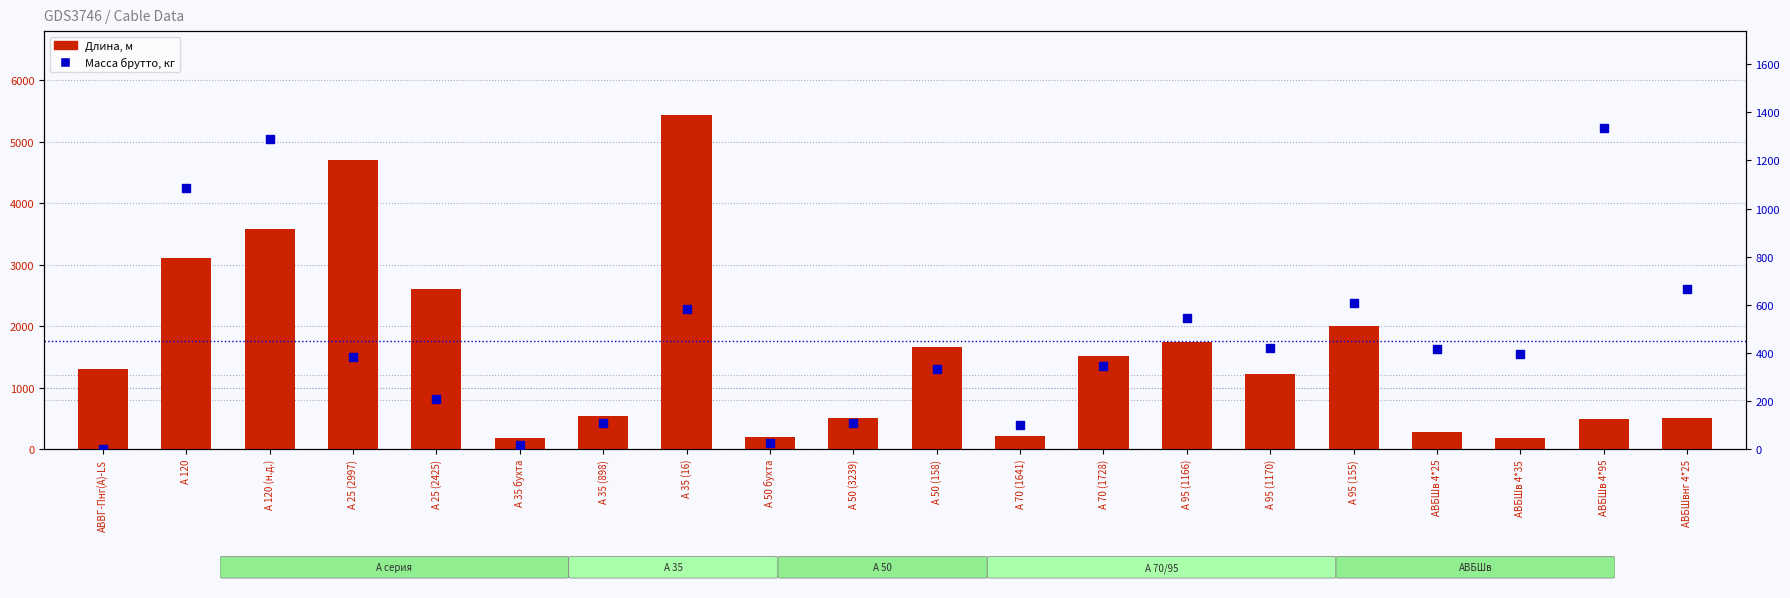

Is the value of Масса брутто, кг at АВВГ-Пнг(А)-LS greater than the value of Длина, м at АВБШв 4*95?

No